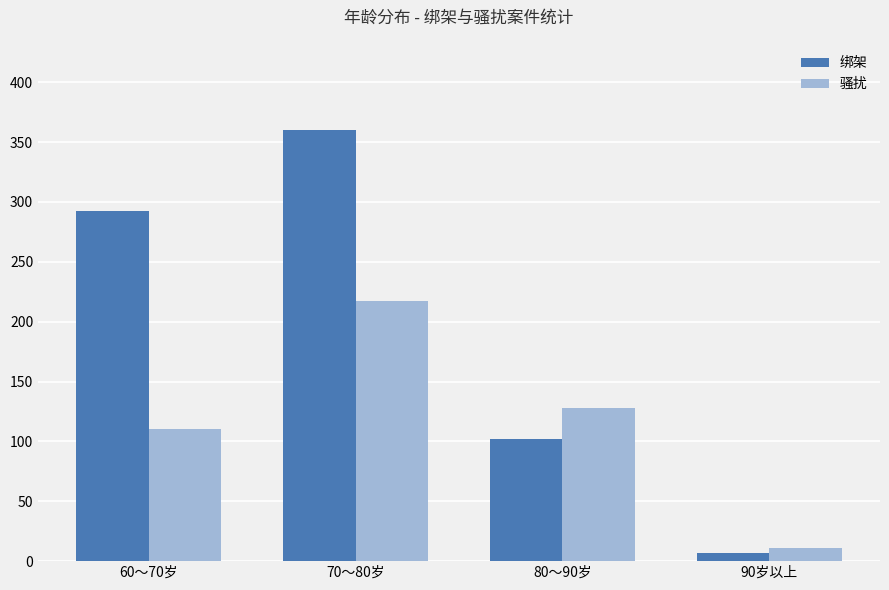

Where is 绑架 nearest to the value 183?

80～90岁